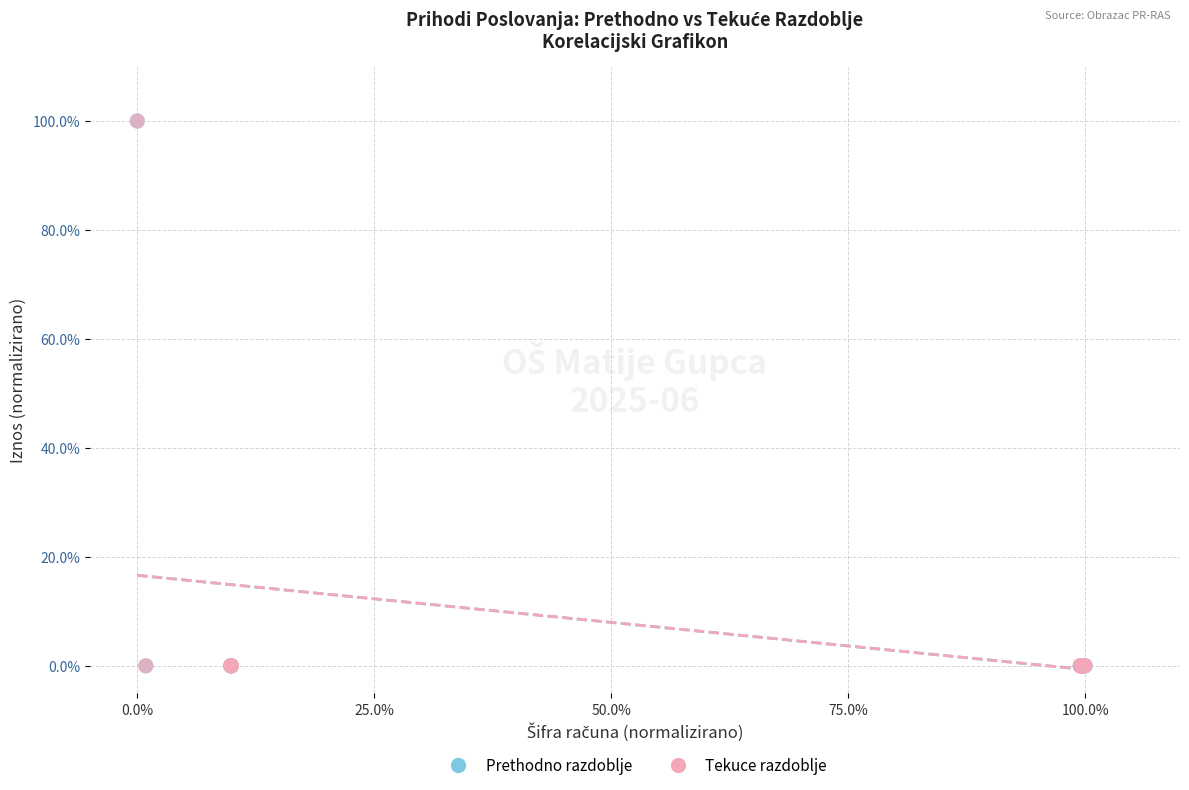

What are all the series names shown in the legend?

Prethodno razdoblje, Tekuce razdoblje